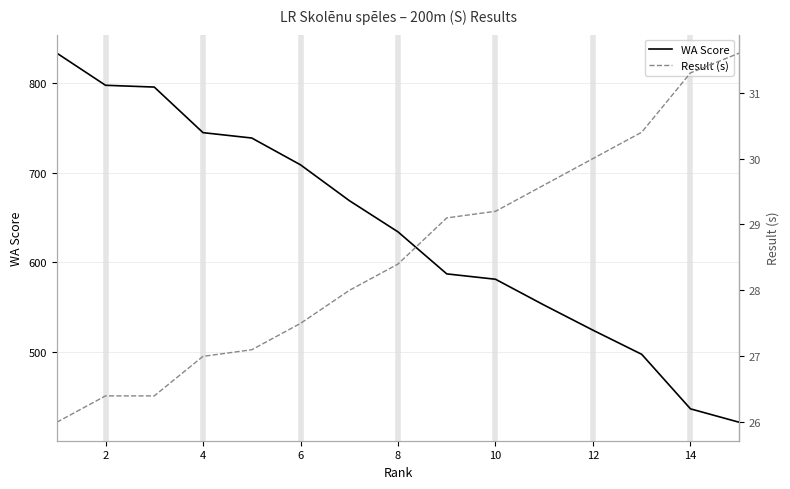

True or false: Result (s) and WA Score cross at least once.

False